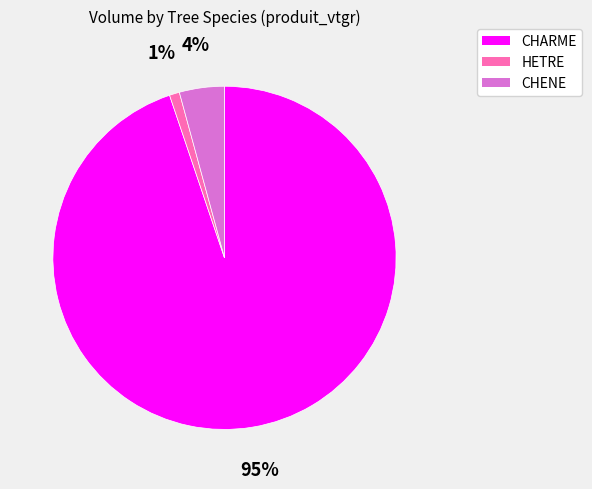

The HETRE slice represents 1% of the pie. True or false?

True